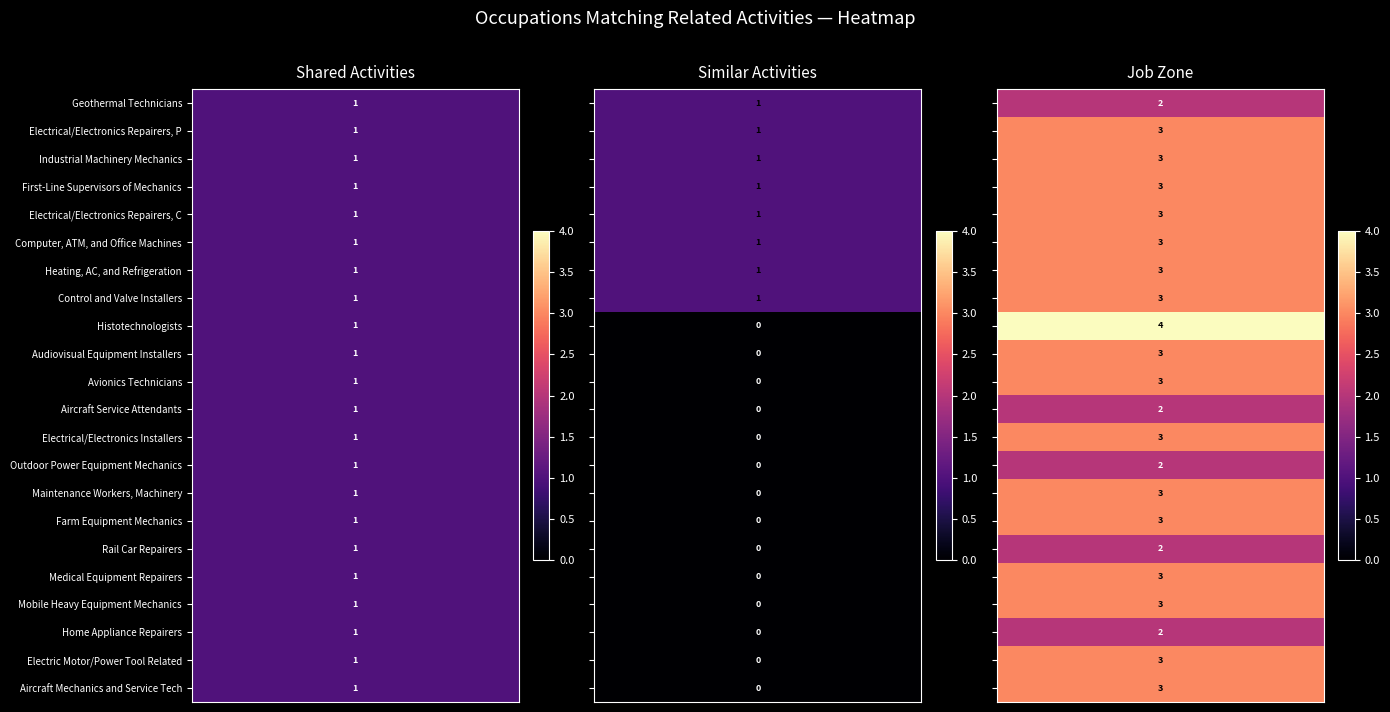

Reading left to right, list all the values displayed in this chart.

shared_activities: shared_activities=1	similar_activities=1	job_zone=1	3=1	4=1	5=1	6=1	7=1	8=1	9=1	10=1	11=1	12=1	13=1	14=1	15=1	16=1	17=1	18=1	19=1	20=1	21=1
similar_activities: shared_activities=1	similar_activities=1	job_zone=1	3=1	4=1	5=1	6=1	7=1	8=0	9=0	10=0	11=0	12=0	13=0	14=0	15=0	16=0	17=0	18=0	19=0	20=0	21=0
job_zone: shared_activities=2	similar_activities=3	job_zone=3	3=3	4=3	5=3	6=3	7=3	8=4	9=3	10=3	11=2	12=3	13=2	14=3	15=3	16=2	17=3	18=3	19=2	20=3	21=3